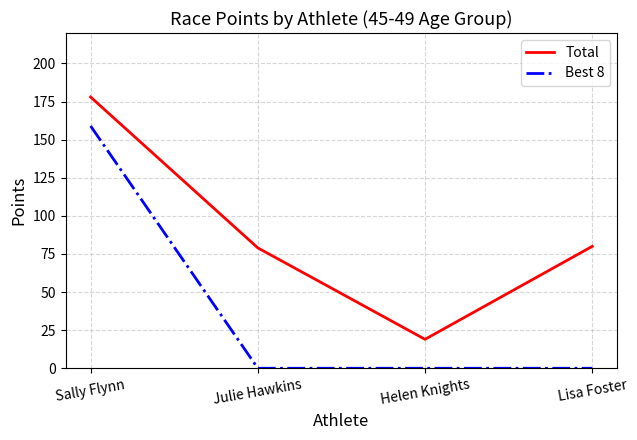

Where does the Total series first go above 80?

Sally Flynn